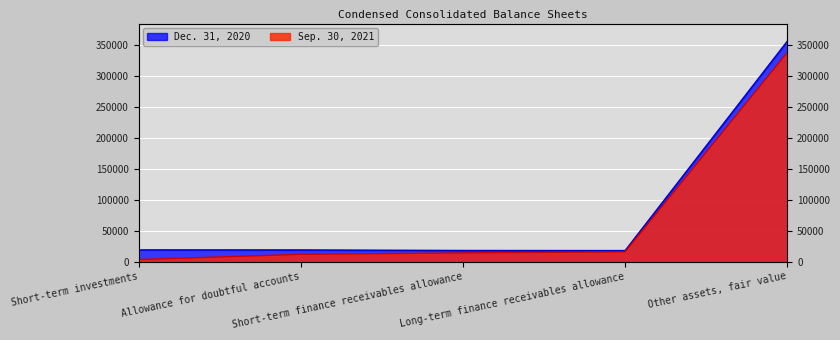

The Dec. 31, 2020 series shows 31024 at Allowance for doubtful accounts. True or false?

False